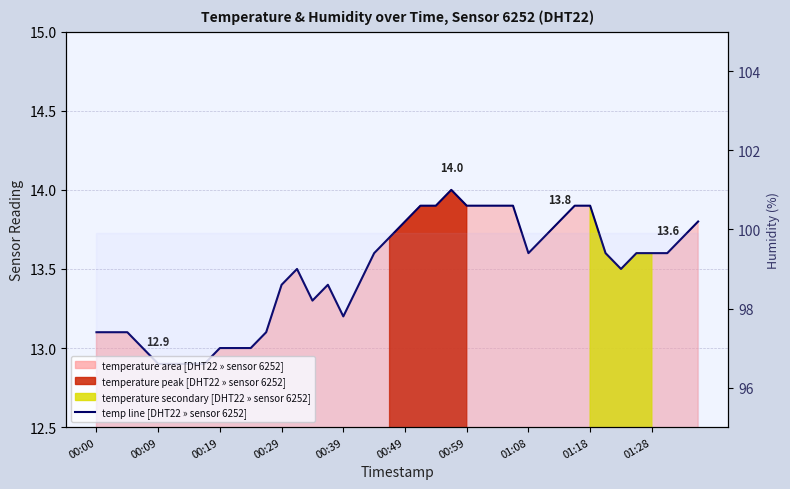

What position from the left is 00:09?

2